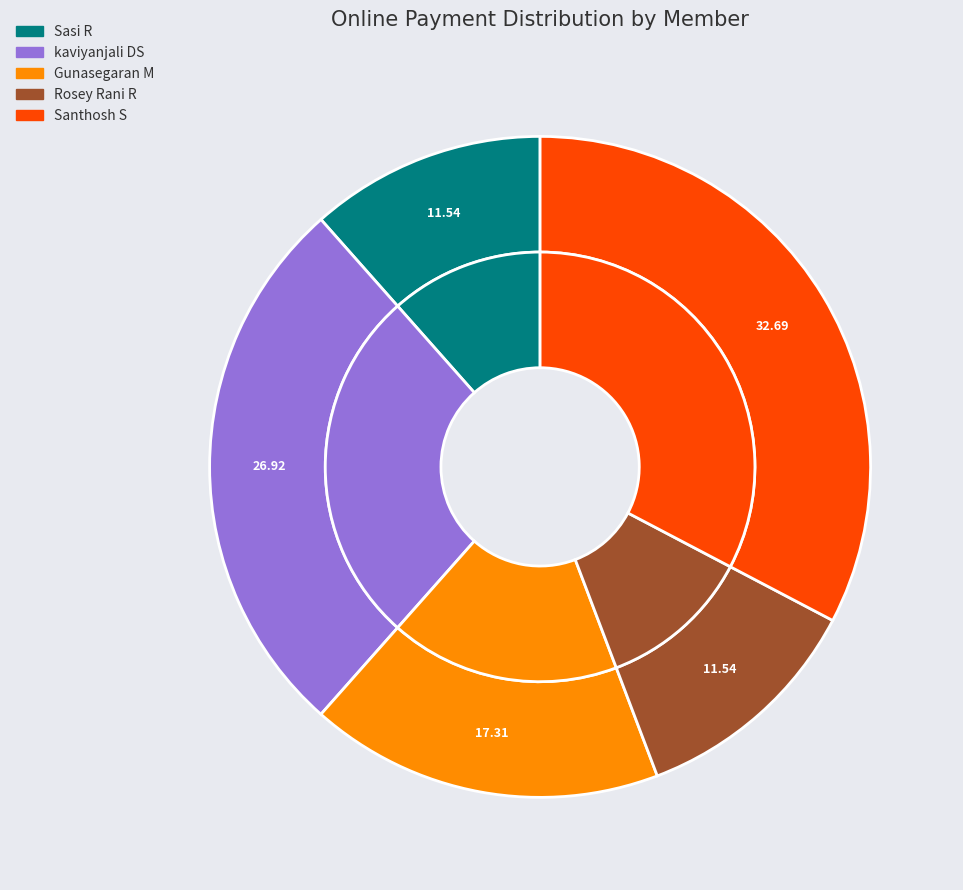

How much of the chart is everything except Rosey Rani R?

88.5%